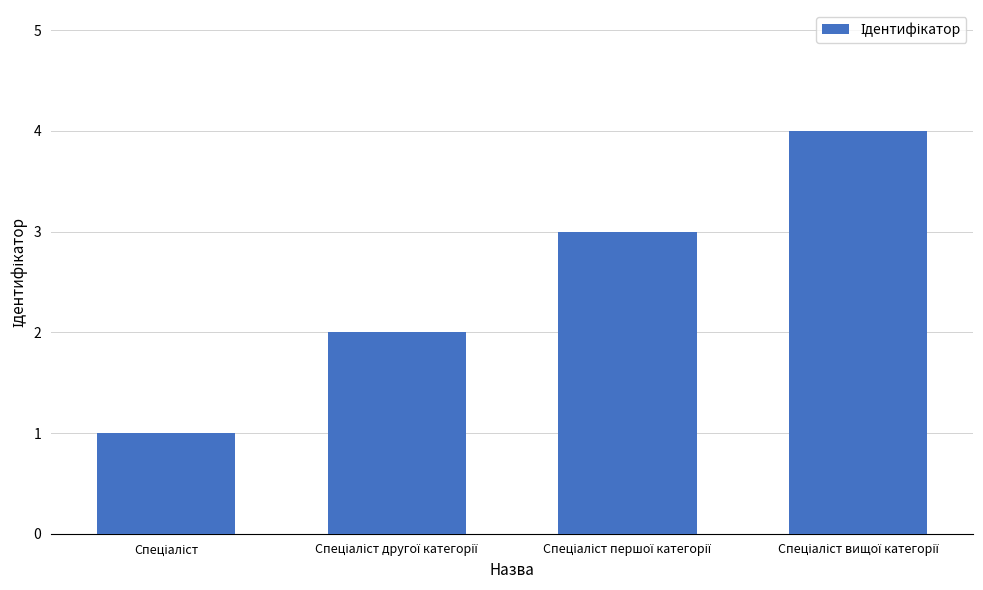

What is the sum of all values?

10